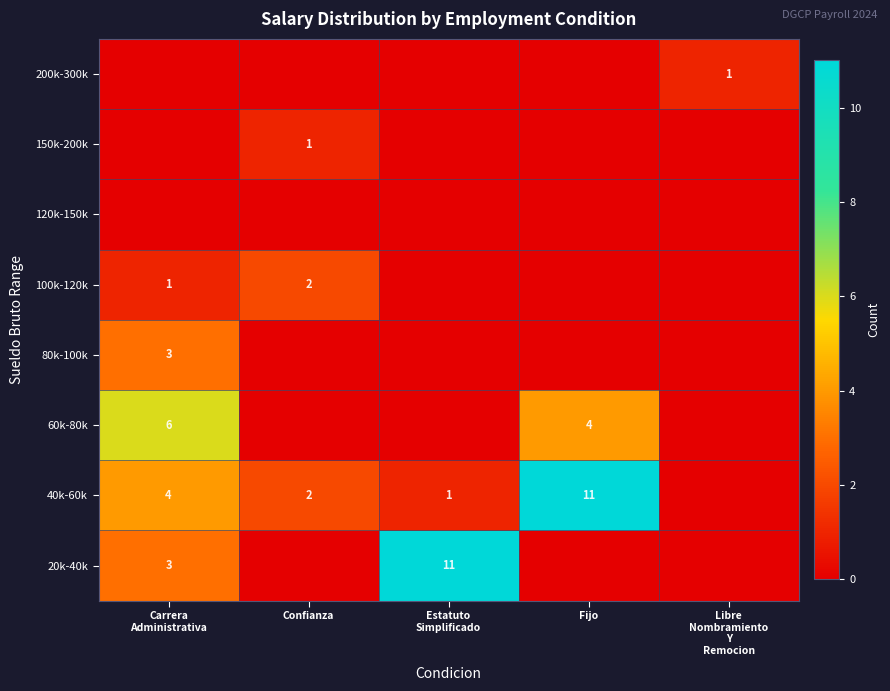

List the series in order of their peak value, lowest first.

120k-150k, 150k-200k, 200k-300k, 100k-120k, 80k-100k, 60k-80k, 20k-40k, 40k-60k